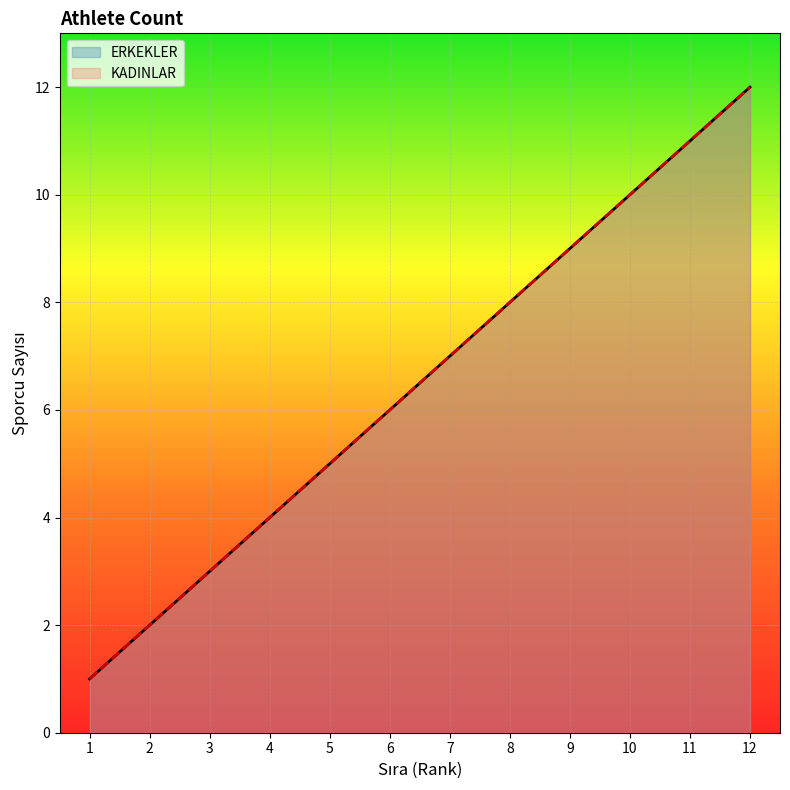

What is the difference between the maximum and minimum values in the KADINLAR series?

11